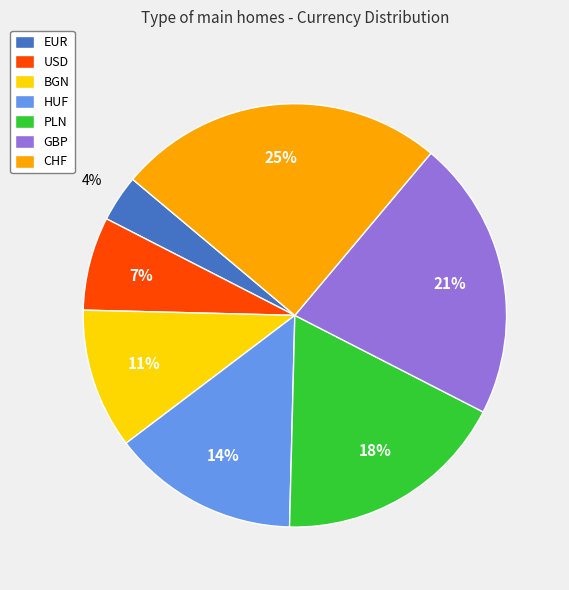

To the nearest percent, what portion does PLN represent?

18%